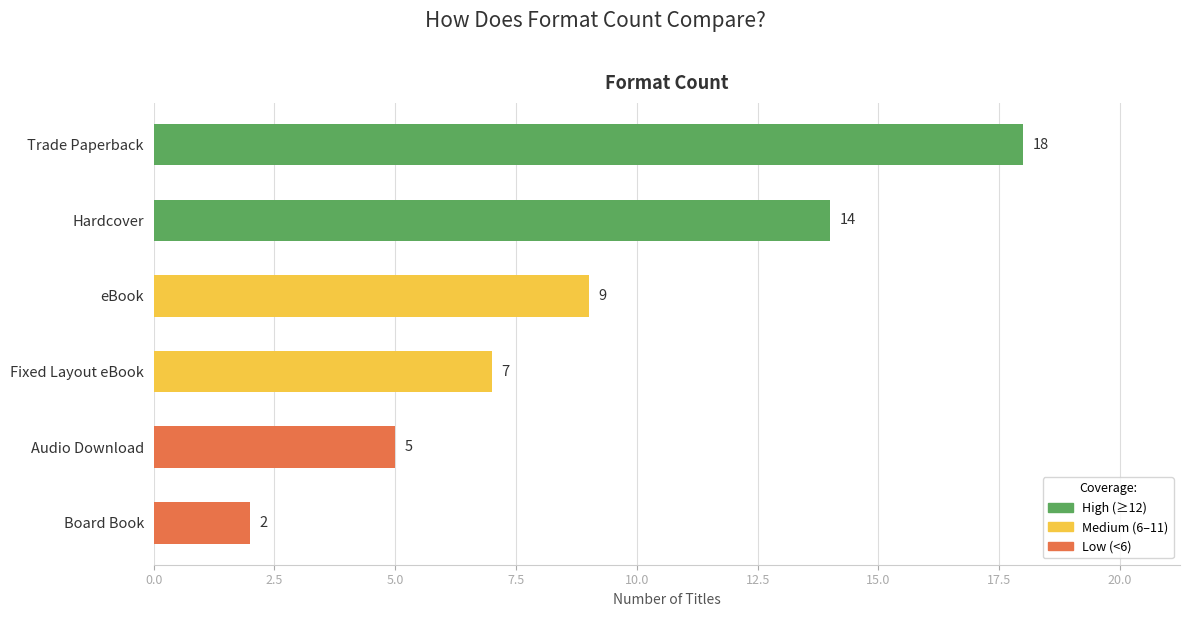

Reading top to bottom, transcribe all the data shown in this chart.

18	14	9	7	5	2